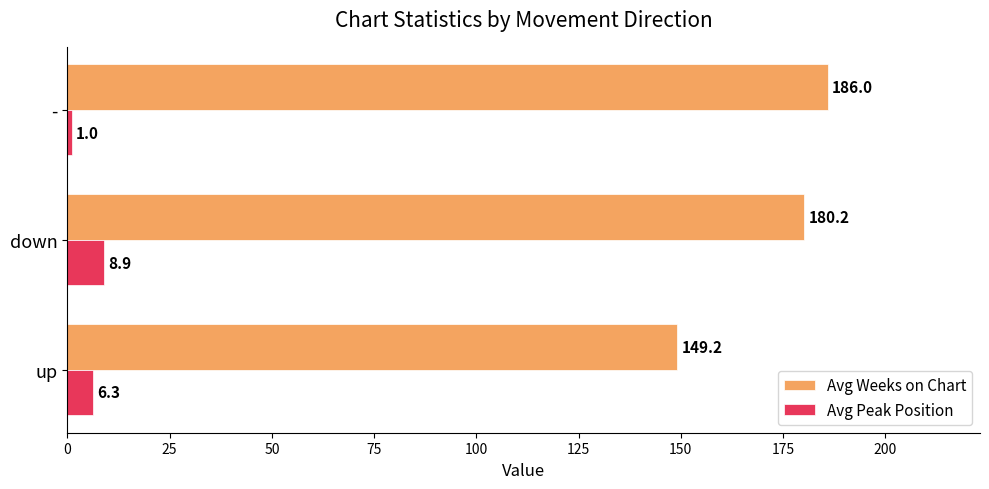

What are all the series names shown in the legend?

Avg Weeks on Chart, Avg Peak Position